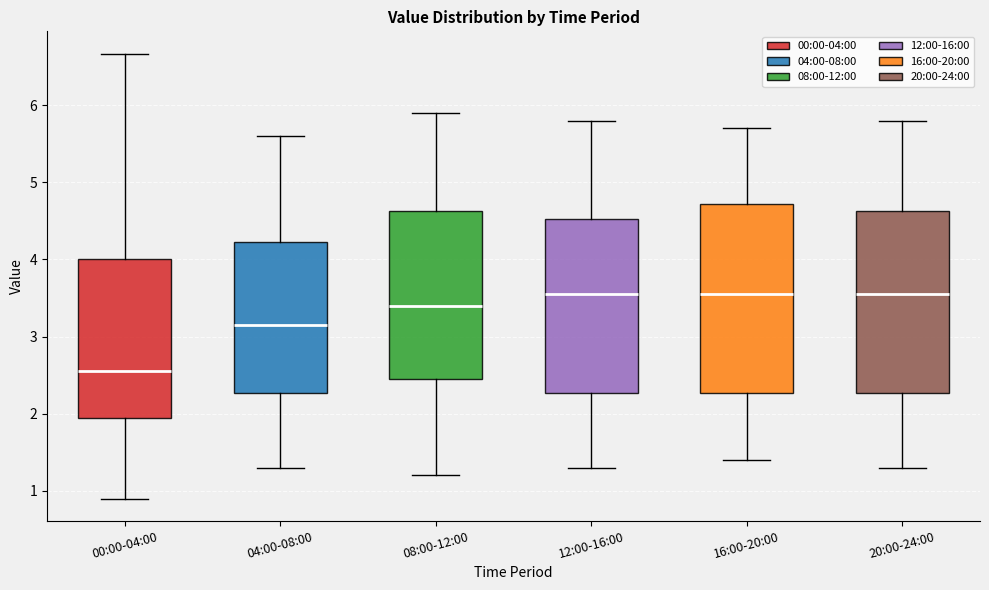

Reading left to right, read every box against the y-axis: the position of its median line, the range the box covers, and the ends of its whiskers. The values are not printed on the chart, so give them approximately, as read against the axis.

00:00-04:00: median 2.6, box 1.9 to 4.0, whiskers 0.9 to 6.7
04:00-08:00: median 3.2, box 2.3 to 4.2, whiskers 1.3 to 5.6
08:00-12:00: median 3.4, box 2.5 to 4.6, whiskers 1.2 to 5.9
12:00-16:00: median 3.6, box 2.3 to 4.5, whiskers 1.3 to 5.8
16:00-20:00: median 3.6, box 2.3 to 4.7, whiskers 1.4 to 5.7
20:00-24:00: median 3.6, box 2.3 to 4.6, whiskers 1.3 to 5.8